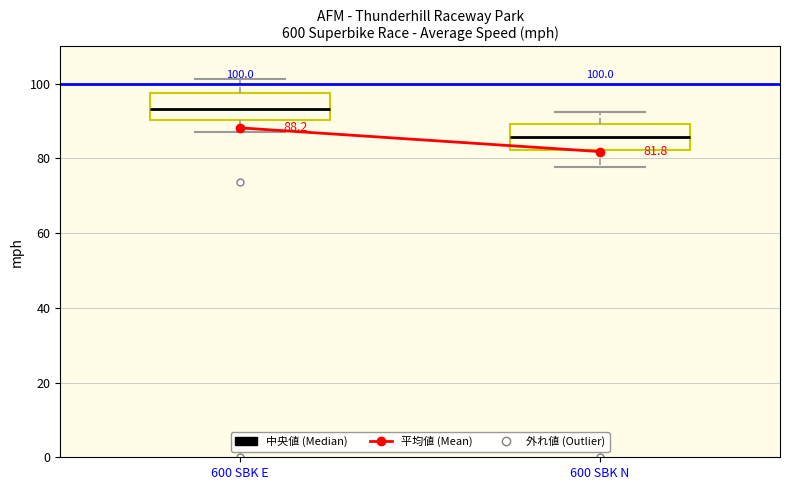

Which box's median line is the lowest?

600 SBK N